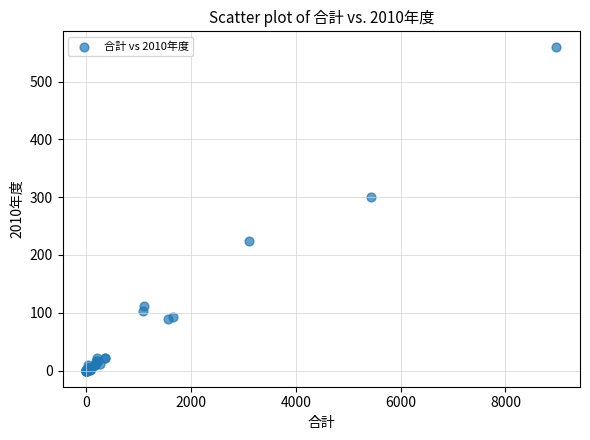

What Y value in the scatter plot is closest to 279?

301